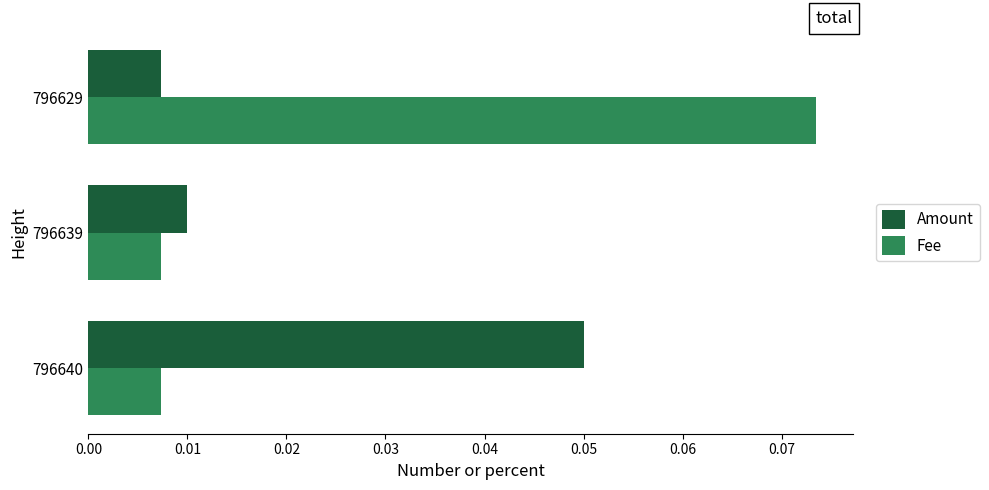

List the series in order of their overall mean, lowest first.

Amount, Fee